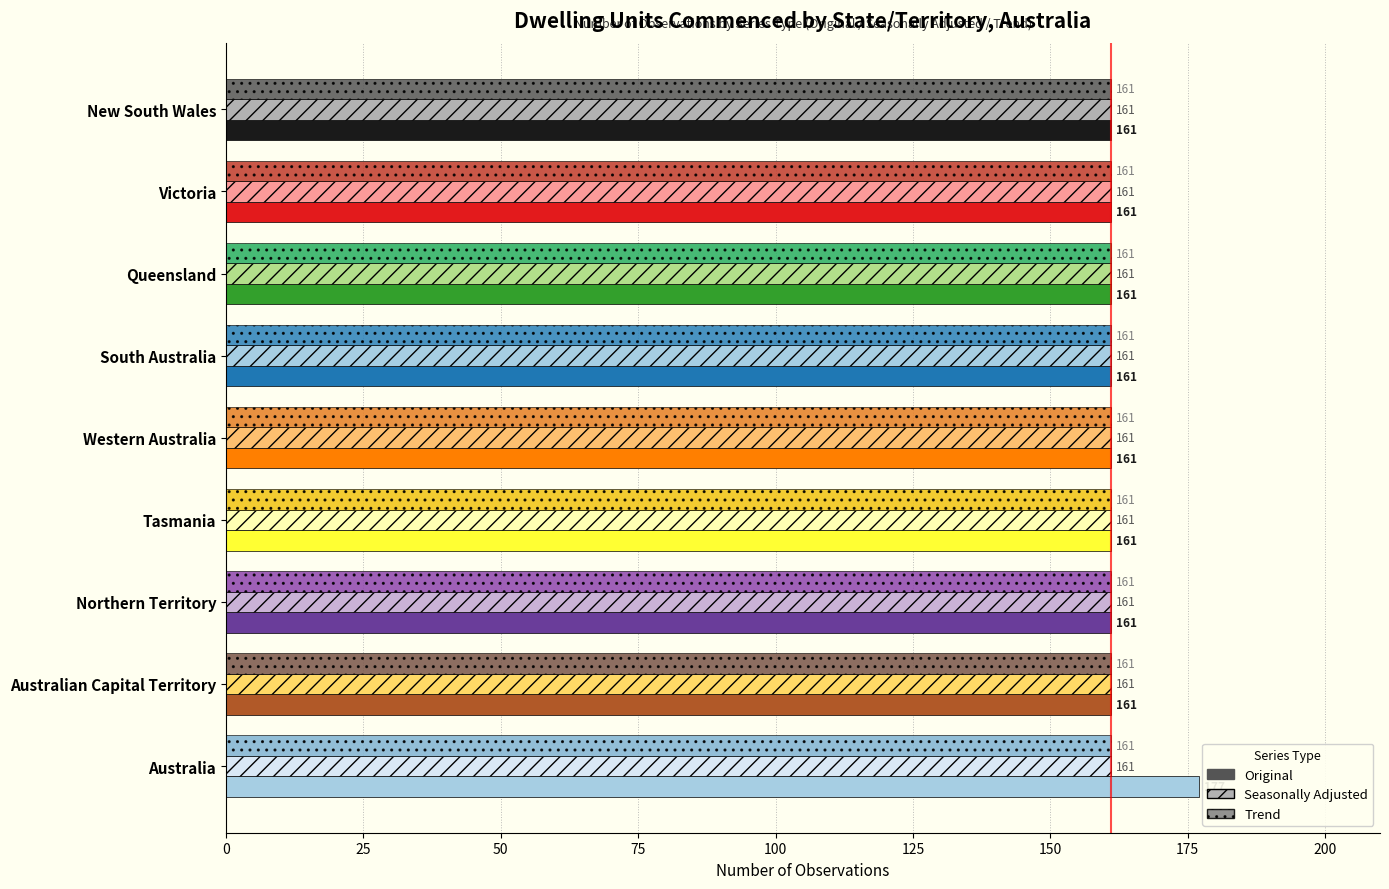

How many data points does each series have?

9